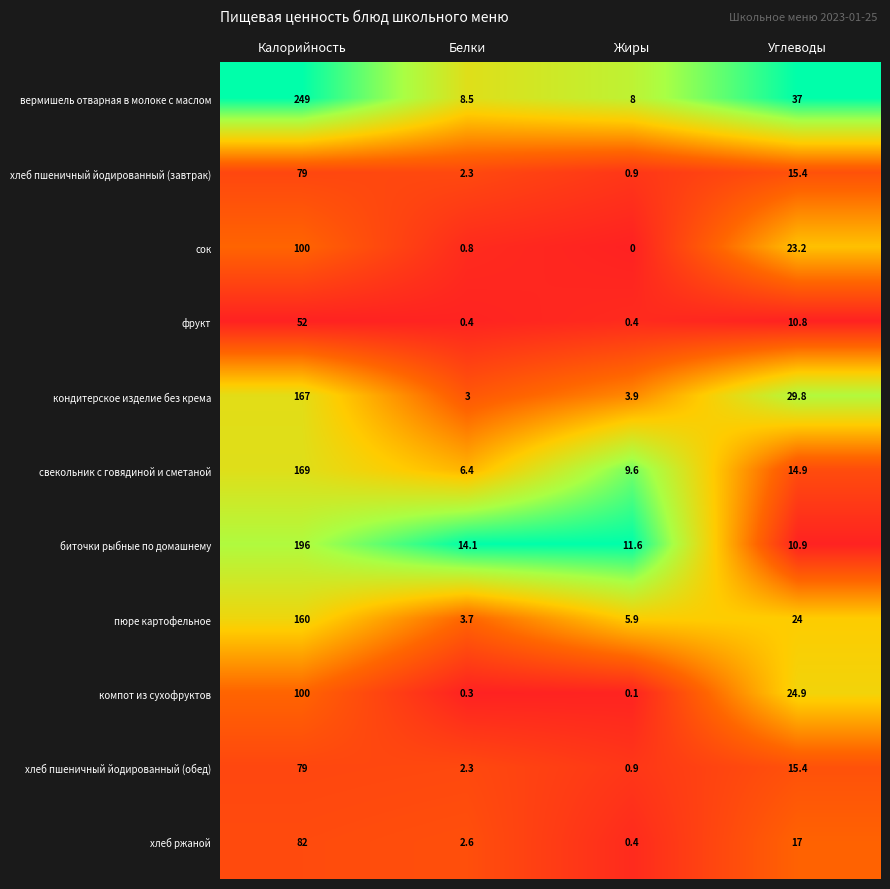

At which label is вермишель отварная в молоке с маслом closest to 128?

Углеводы